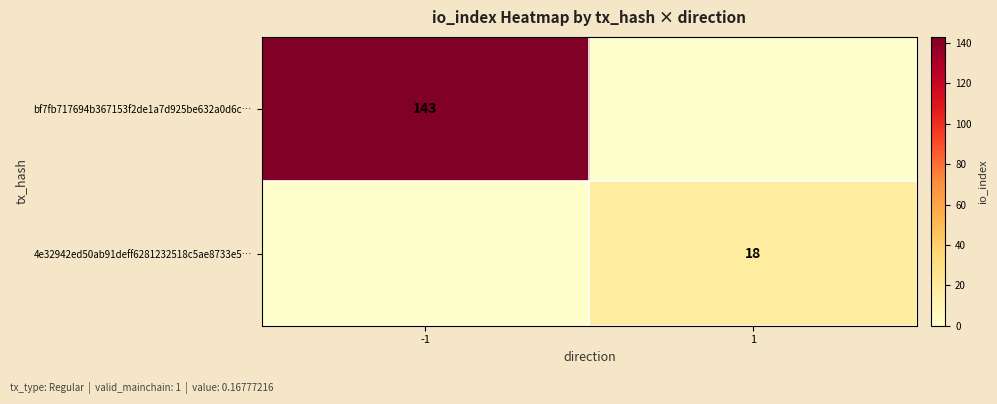

The value of bf7fb717694b367153f2de1a7d925be632a0d6c… at -1 is 55. True or false?

False